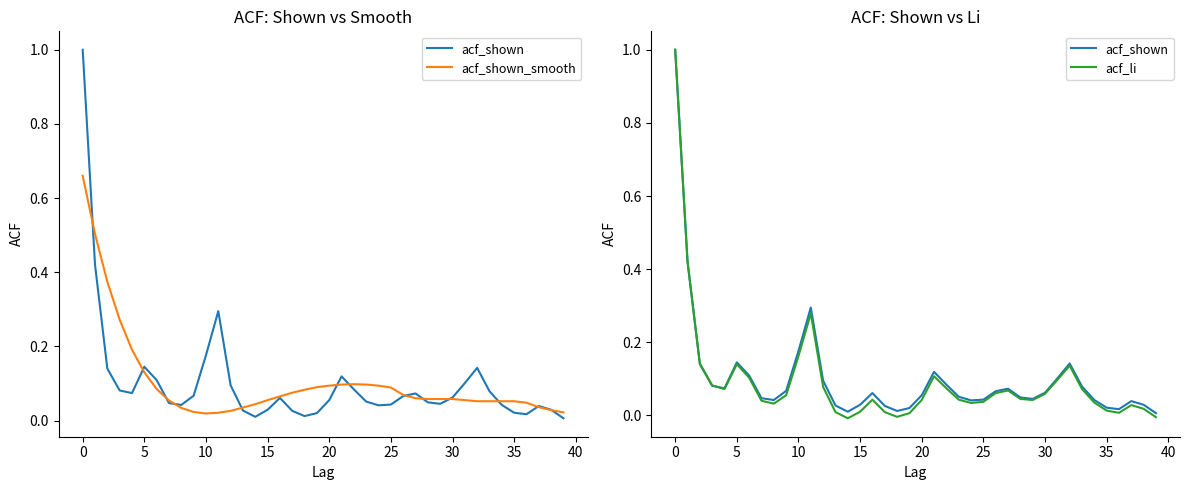

What is the difference between the maximum and minimum values in the acf_li series?

1.0